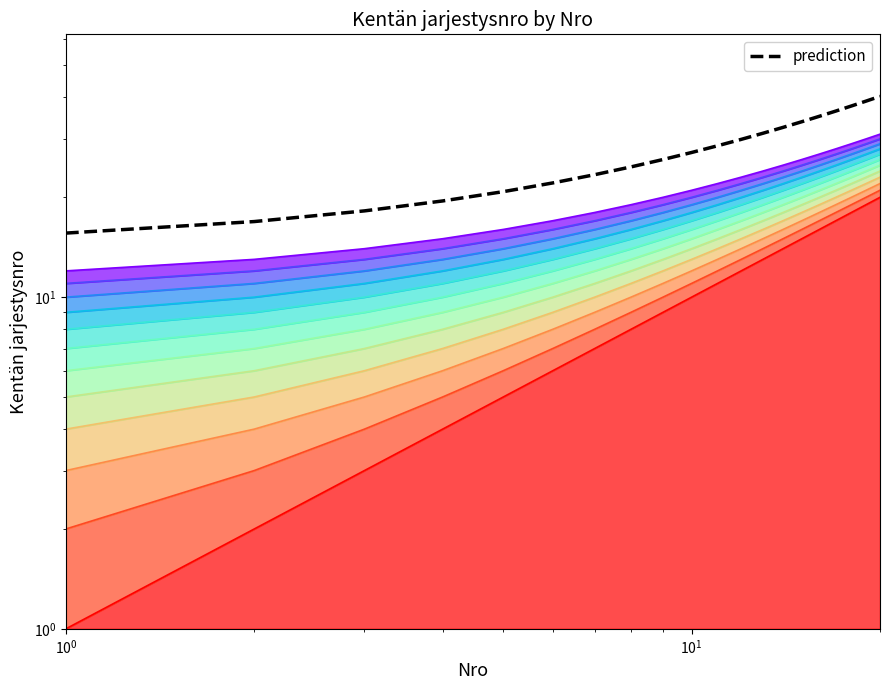

What is the maximum value shown in the chart?

40.3